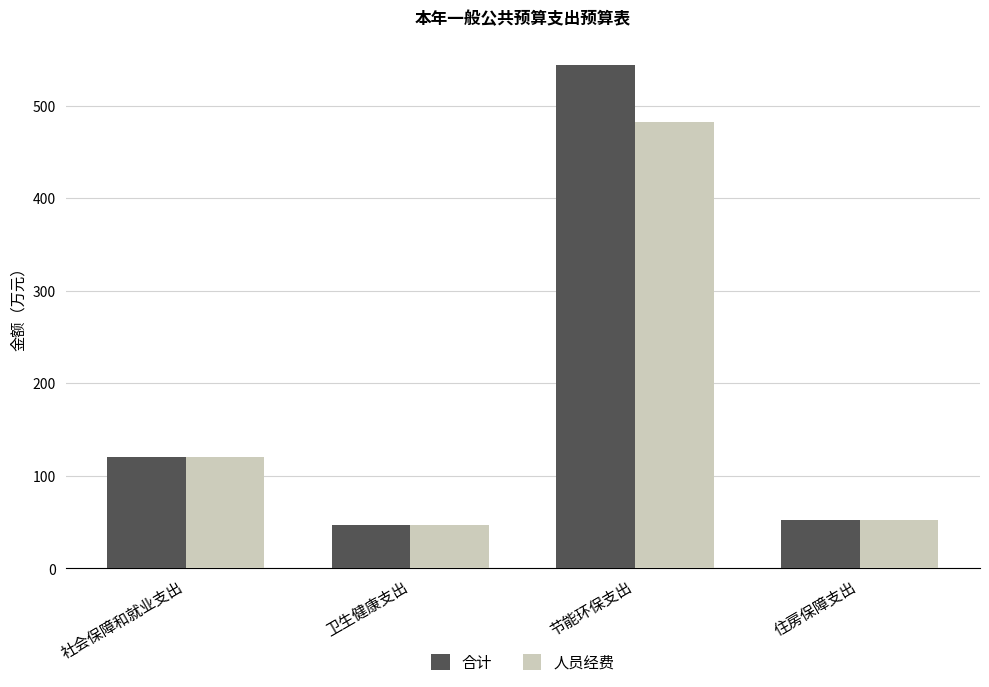

What is the average value of the 人员经费 series?

175.5